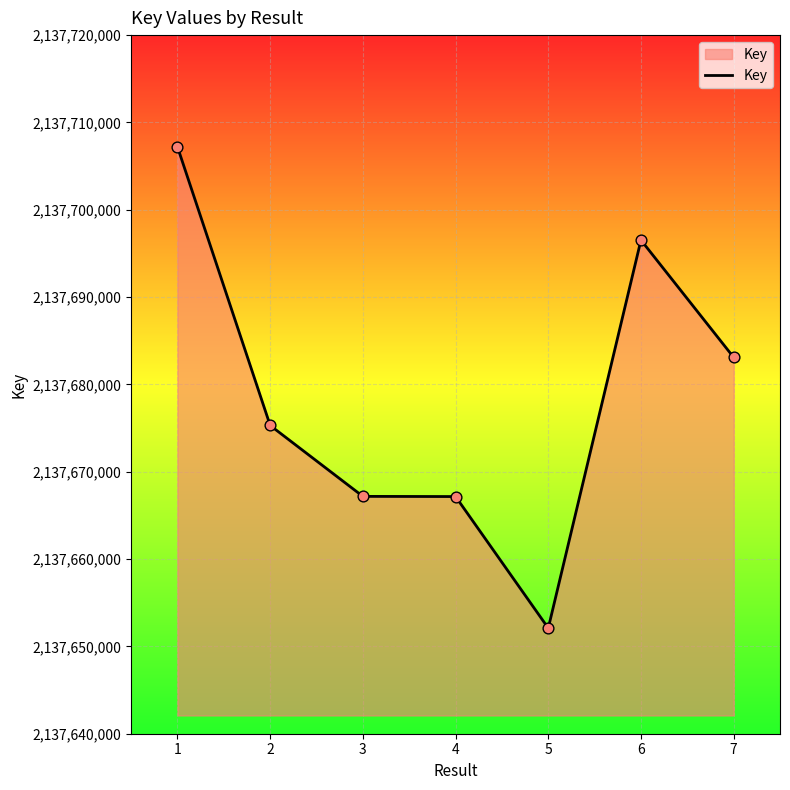

Approximately how many times larger is the value at 5 compared to 1?

1.0